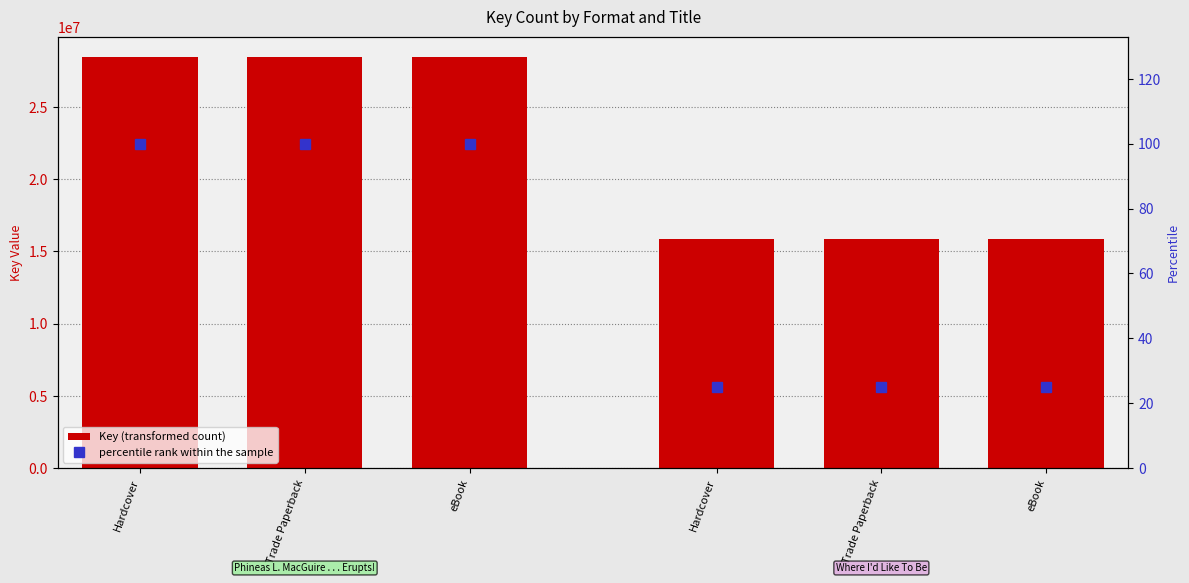

What is the difference between the maximum and second lowest values in the percentile rank within the sample series?

75